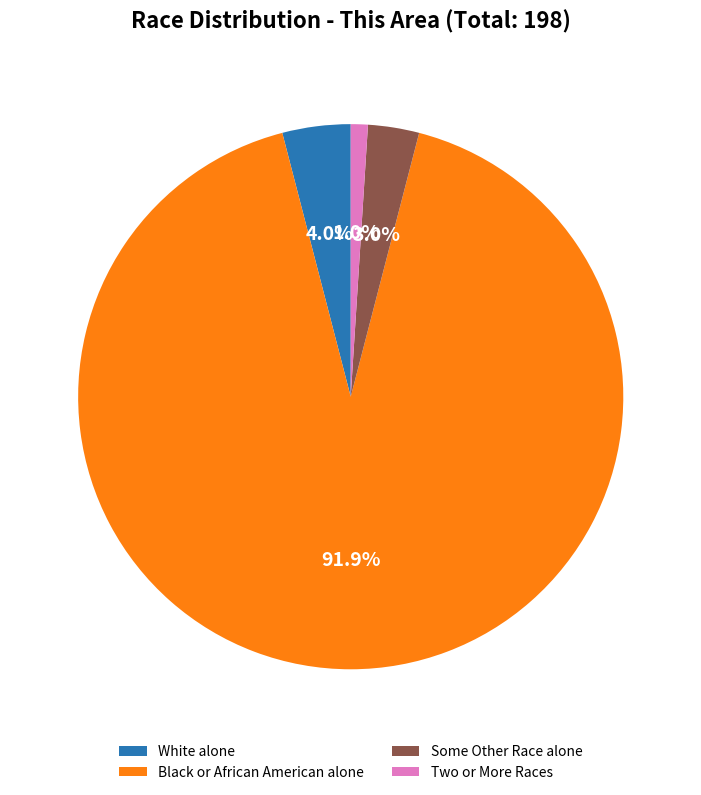

Rank the categories by value from highest to lowest.

Black or African American alone, White alone, Some Other Race alone, Two or More Races